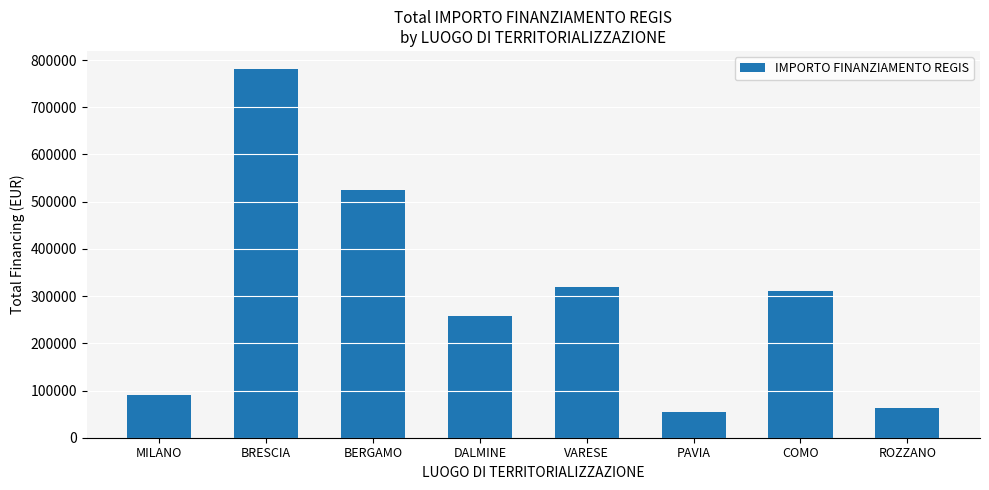

Where is the data nearest to the value 417446?

VARESE